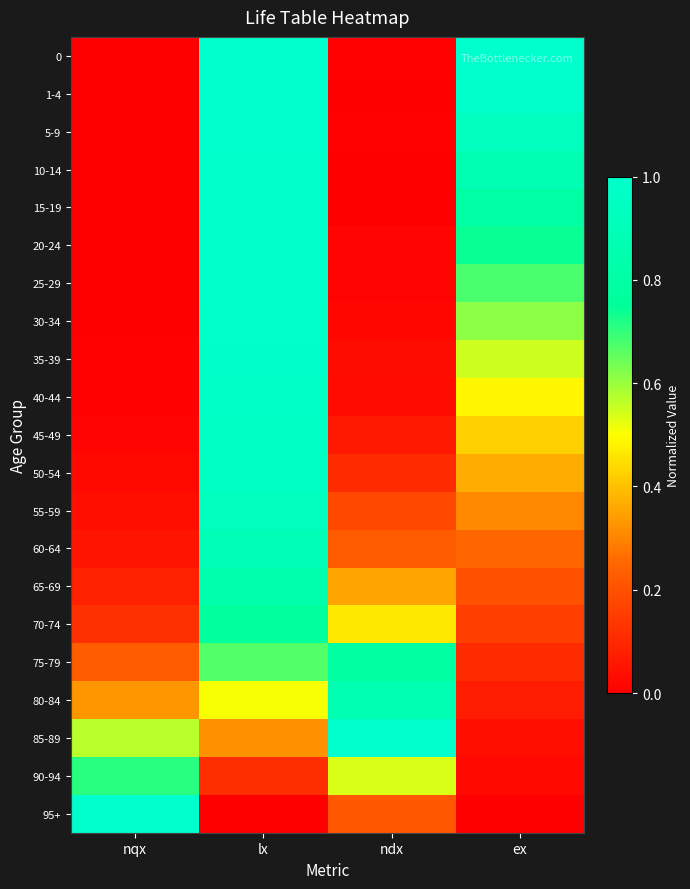

Reading right to left, extract all data points from this chart.

0: ex=1.0	ndx=0.0	lx=1.0	nqx=0.0
1-4: ex=1.0	ndx=0.0	lx=1.0	nqx=0.0
5-9: ex=0.9	ndx=0.0	lx=1.0	nqx=0.0
10-14: ex=0.9	ndx=0.0	lx=1.0	nqx=0.0
15-19: ex=0.8	ndx=0.0	lx=1.0	nqx=0.0
20-24: ex=0.7	ndx=0.0	lx=1.0	nqx=0.0
25-29: ex=0.7	ndx=0.0	lx=1.0	nqx=0.0
30-34: ex=0.6	ndx=0.0	lx=1.0	nqx=0.0
35-39: ex=0.5	ndx=0.0	lx=1.0	nqx=0.0
40-44: ex=0.5	ndx=0.0	lx=1.0	nqx=0.0
45-49: ex=0.4	ndx=0.1	lx=1.0	nqx=0.0
50-54: ex=0.4	ndx=0.1	lx=1.0	nqx=0.0
55-59: ex=0.3	ndx=0.2	lx=0.9	nqx=0.0
60-64: ex=0.3	ndx=0.2	lx=0.9	nqx=0.1
65-69: ex=0.2	ndx=0.4	lx=0.8	nqx=0.1
70-74: ex=0.2	ndx=0.5	lx=0.8	nqx=0.1
75-79: ex=0.1	ndx=0.8	lx=0.7	nqx=0.2
80-84: ex=0.1	ndx=0.9	lx=0.5	nqx=0.3
85-89: ex=0.0	ndx=1.0	lx=0.3	nqx=0.6
90-94: ex=0.0	ndx=0.5	lx=0.1	nqx=0.7
95+: ex=0.0	ndx=0.2	lx=0.0	nqx=1.0